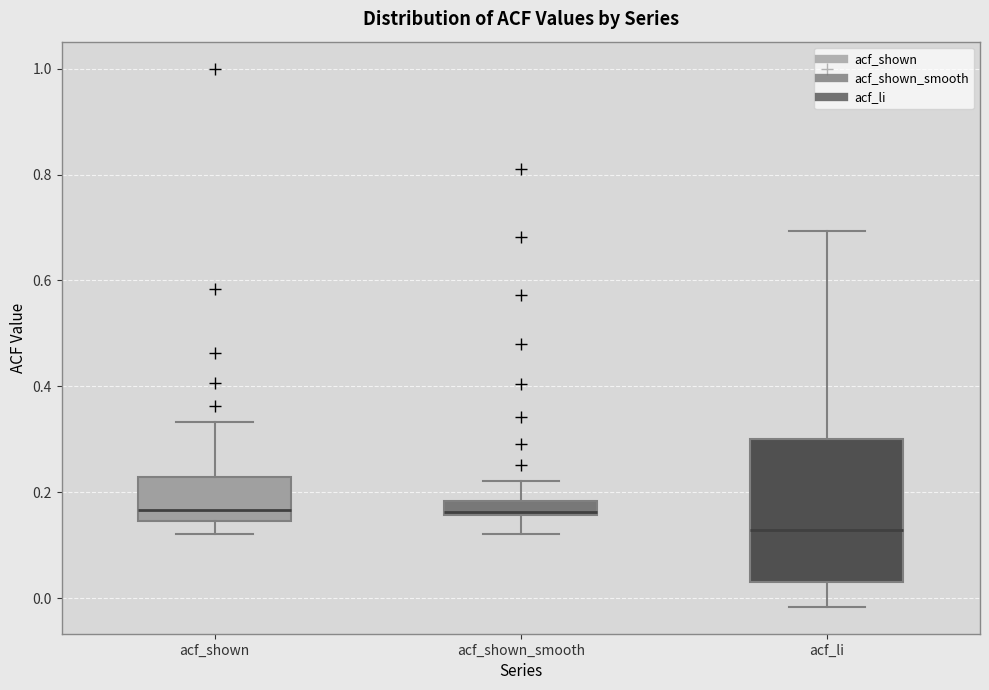

Where does the upper whisker of the box for acf_li end on the y-axis? The values are not printed on the chart, so give them approximately, as read against the axis.

0.70